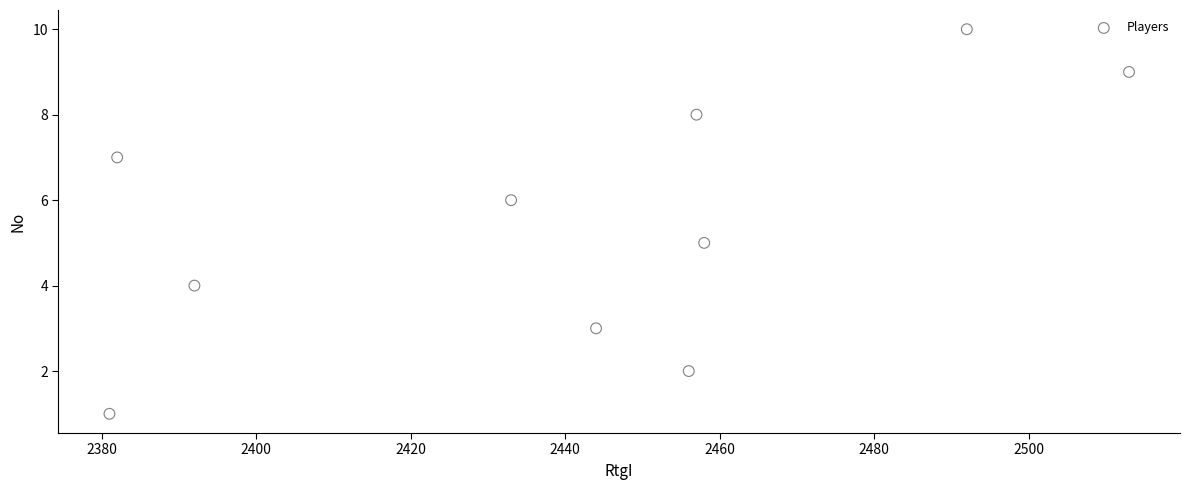

What is the range of Y values (max minus min)?

9